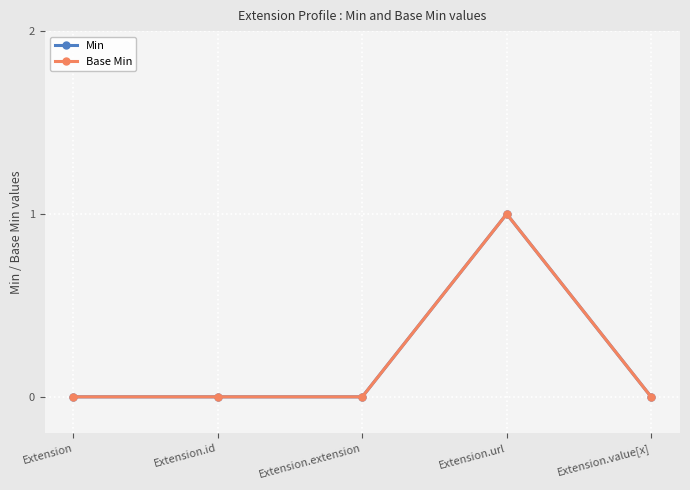

True or false: Min has a value of 1 at Extension.value[x].

False